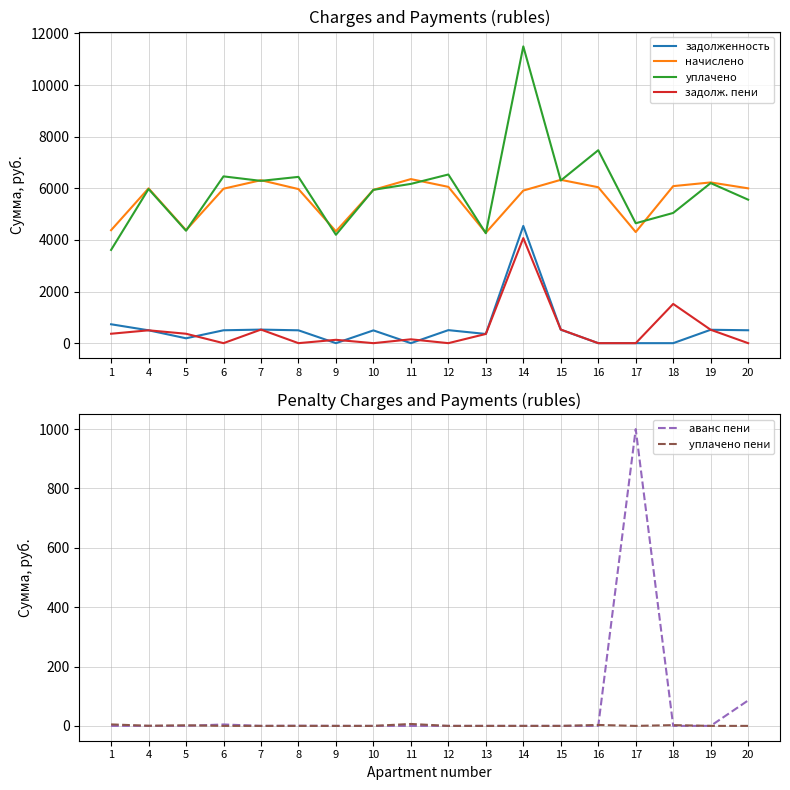

True or false: начислено and задолженность cross at least once.

False